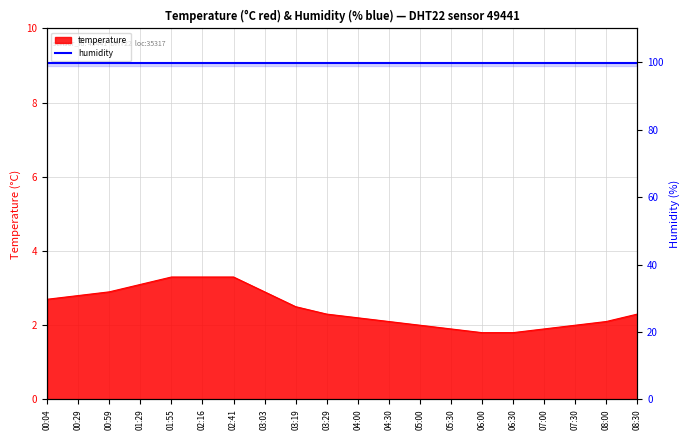

The chart shows a value of 5.1 at 03:03. True or false?

False